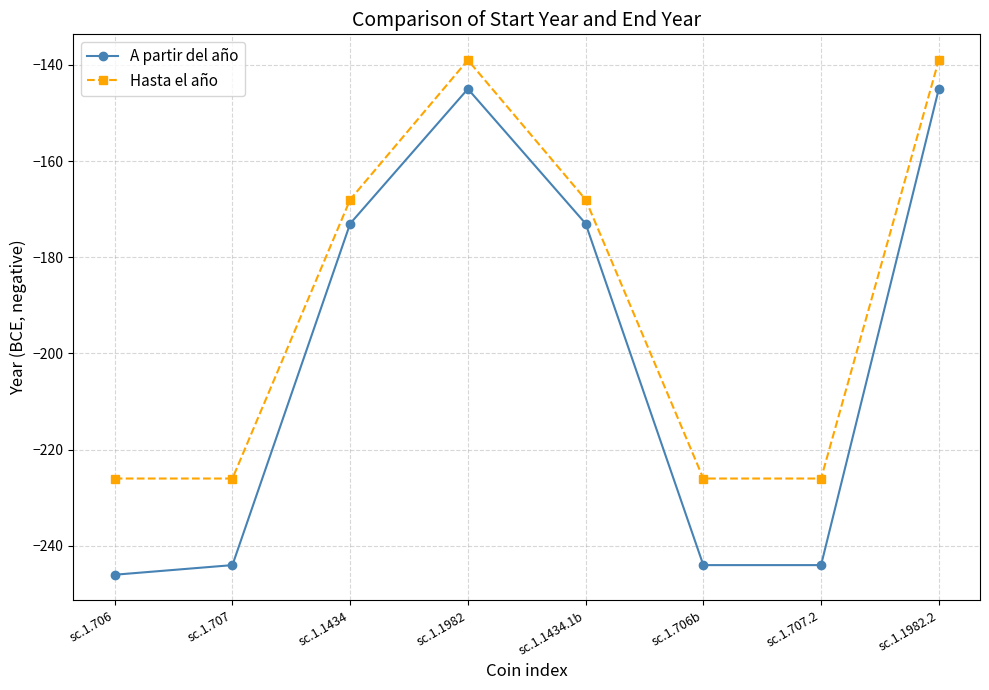

What is the difference between the highest and lowest values at sc.1.1982.2?

6